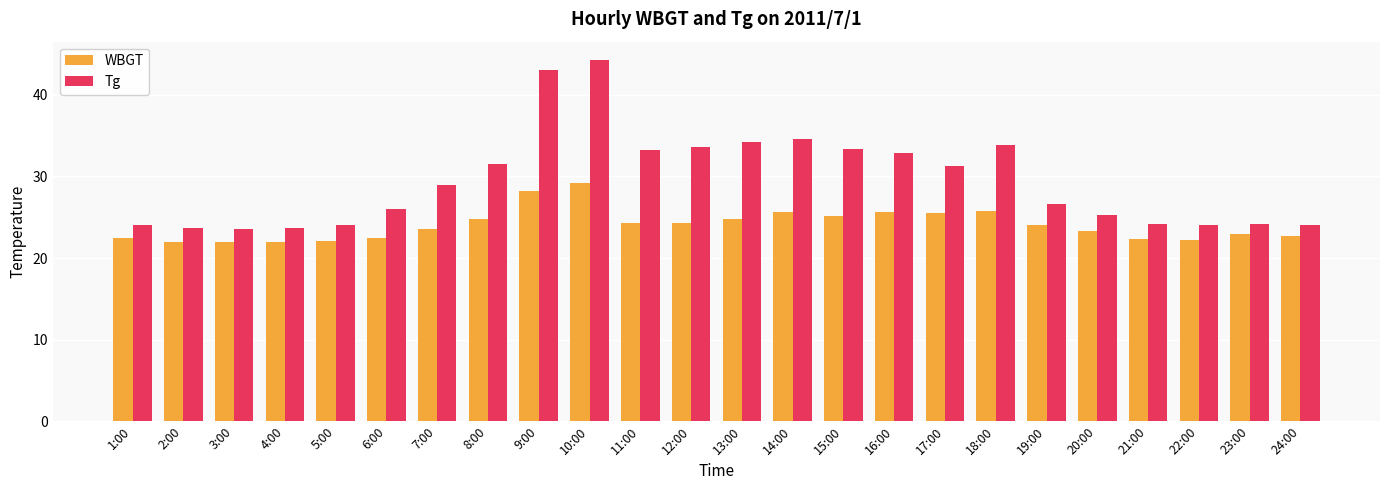

How many groups of bars are there?

24